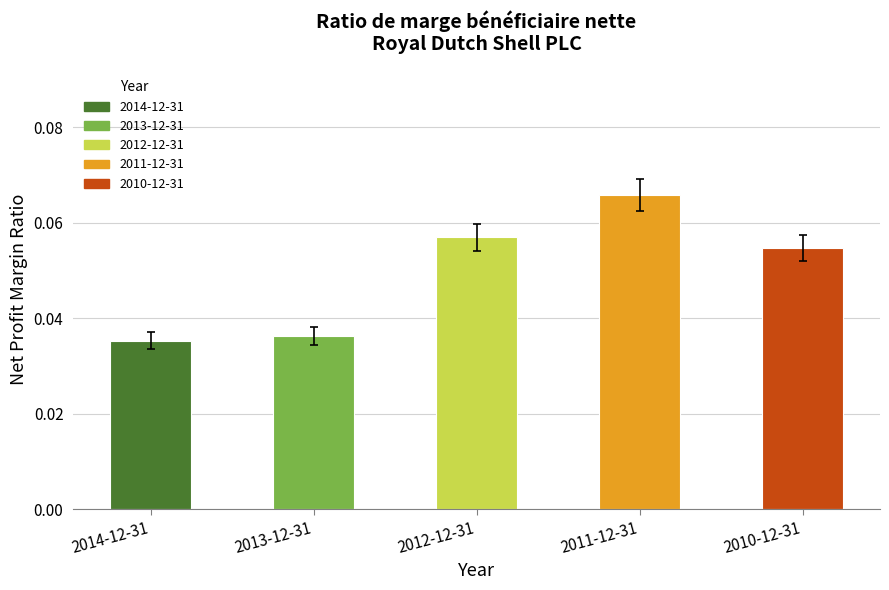

The value at 2010-12-31 is 0.1. True or false?

False